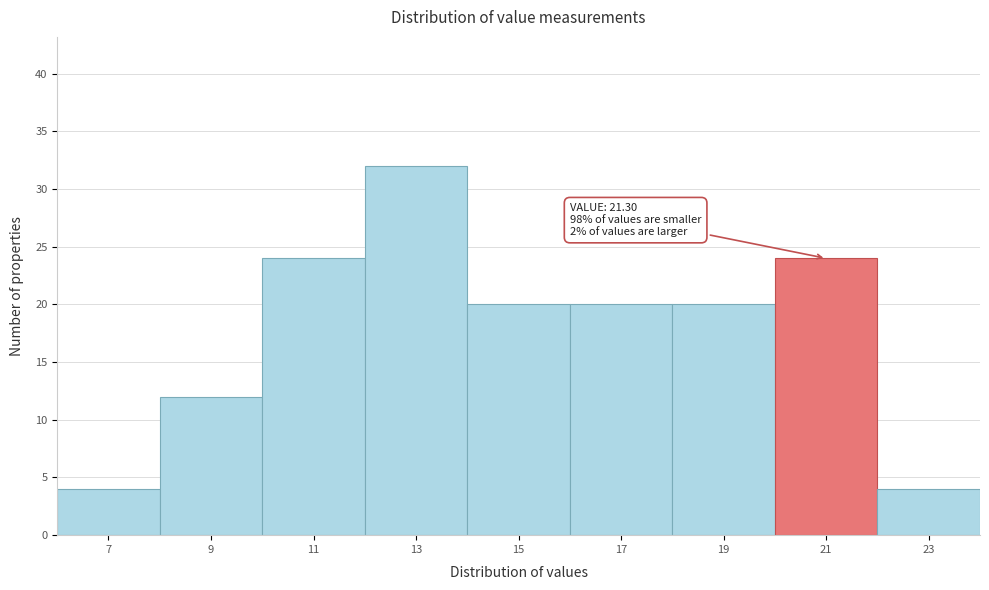

Reading left to right, transcribe all the data shown in this chart.

7=4	9=12	11=24	13=32	15=20	17=20	19=20	21=24	23=4